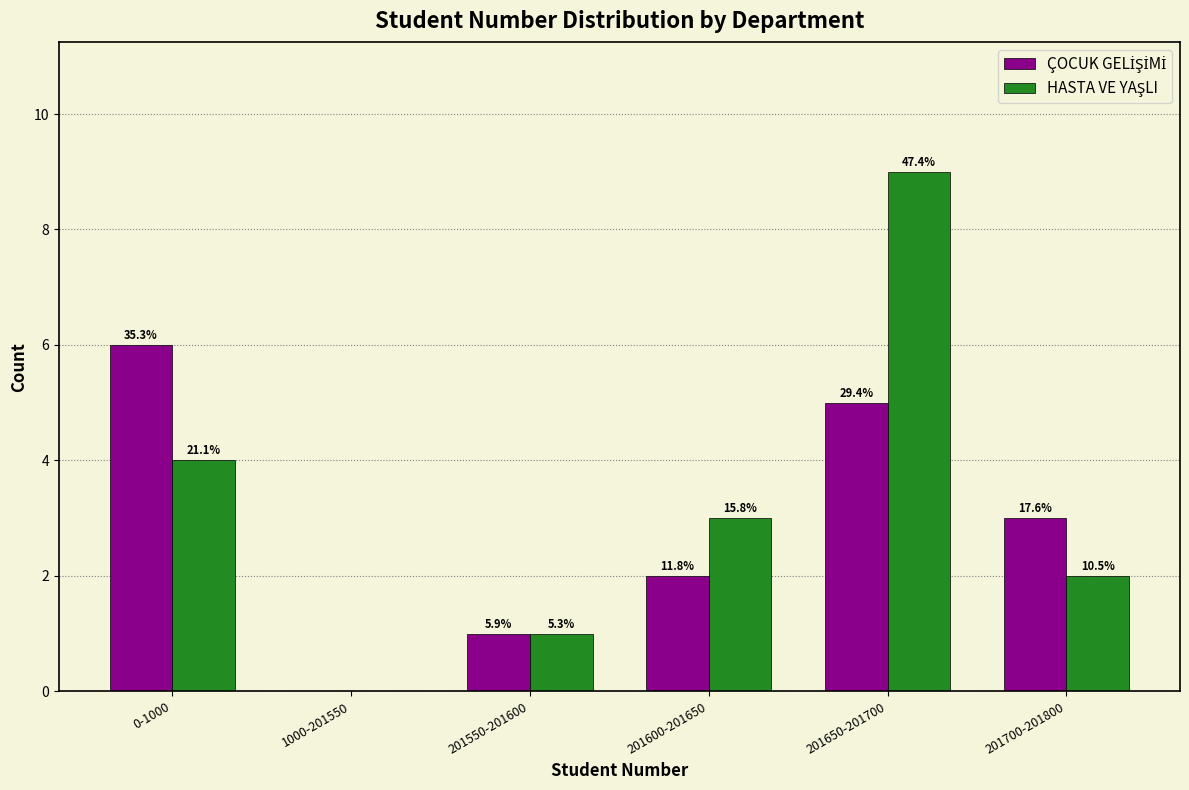

Are the bars horizontal?

No